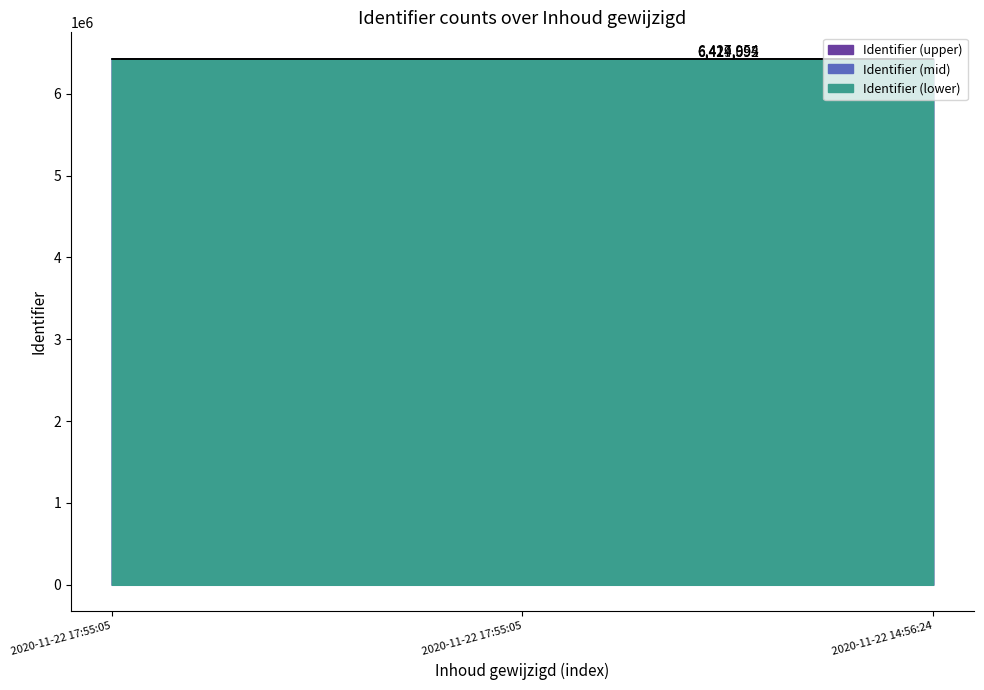

Does the chart display data point markers on the line(s)?

No